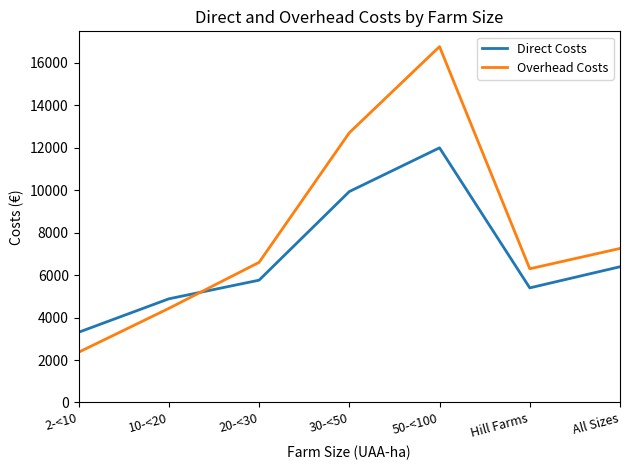

Which series has the largest total across all categories?

Overhead Costs